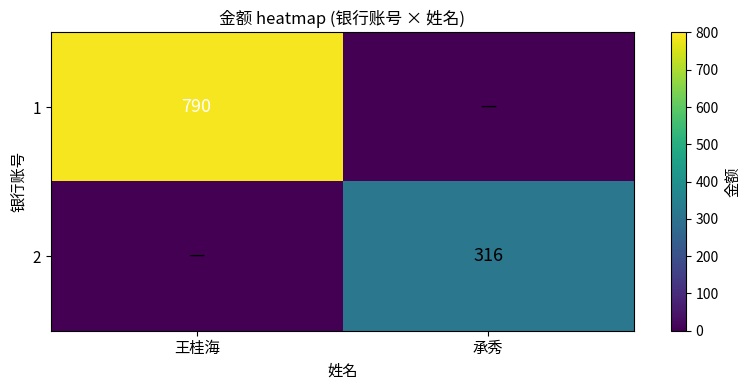

The 1 series shows 790 at 王桂海. True or false?

True